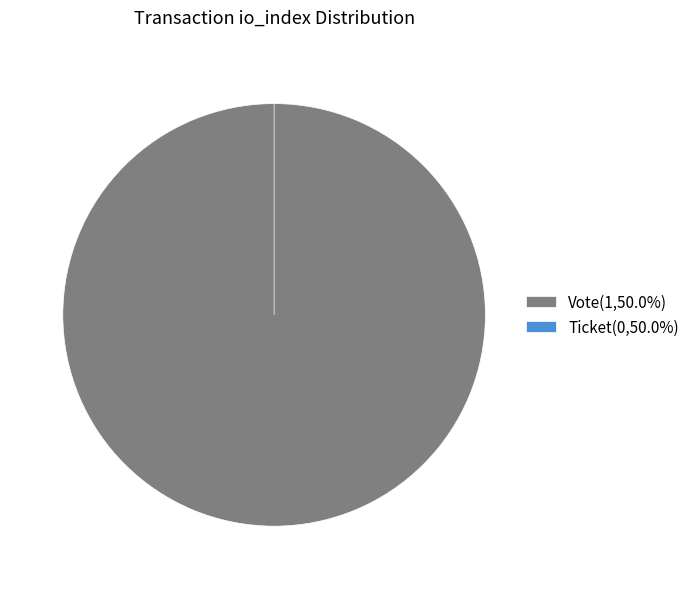

To the nearest percent, what is the combined percentage of Ticket (io_index=0) and Vote (io_index=1)?

100%